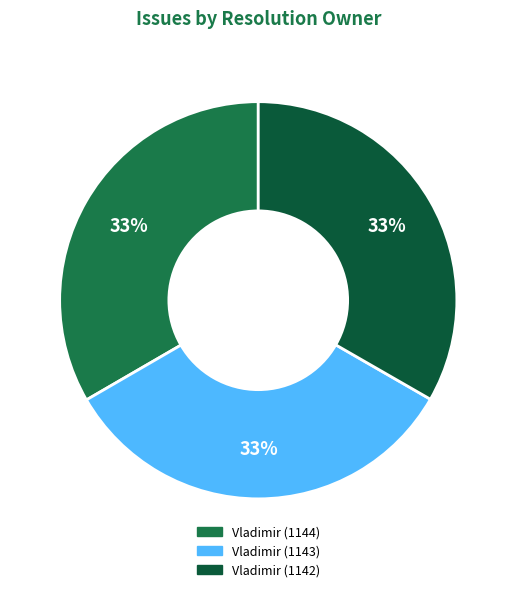

To the nearest percent, what percentage of the pie is Vladimir (1142)?

33%